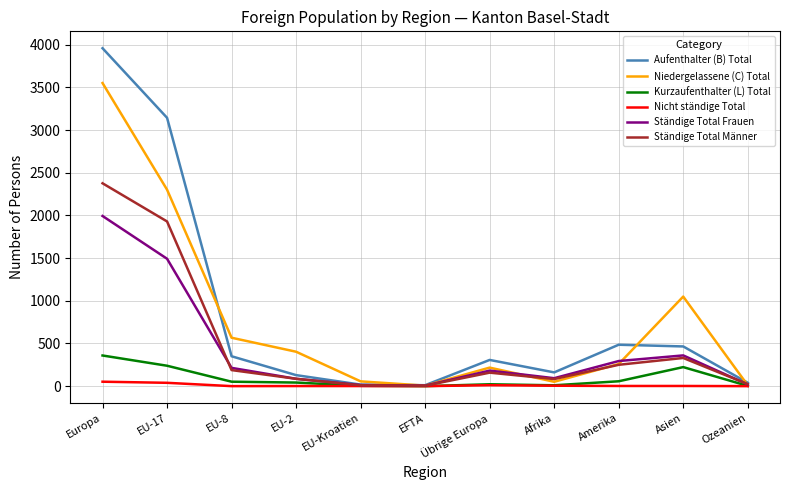

Rank the series at Europa from lowest to highest value.

Nicht ständige Total, Kurzaufenthalter (L) Total, Ständige Total Frauen, Ständige Total Männer, Niedergelassene (C) Total, Aufenthalter (B) Total